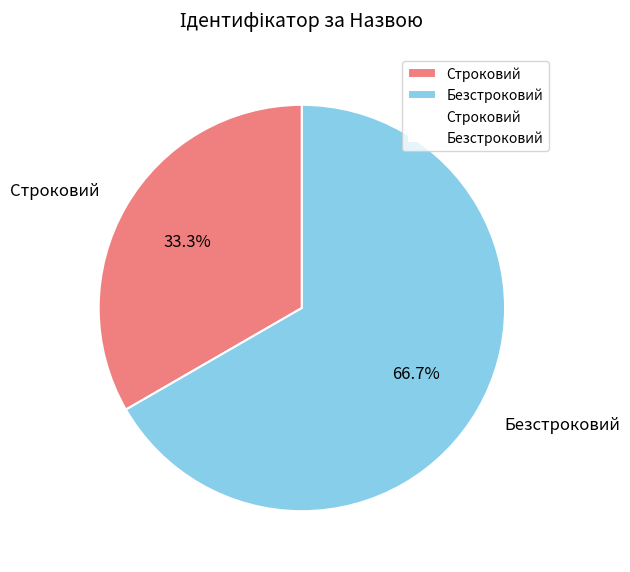

To the nearest percent, what is the average slice percentage?

50%